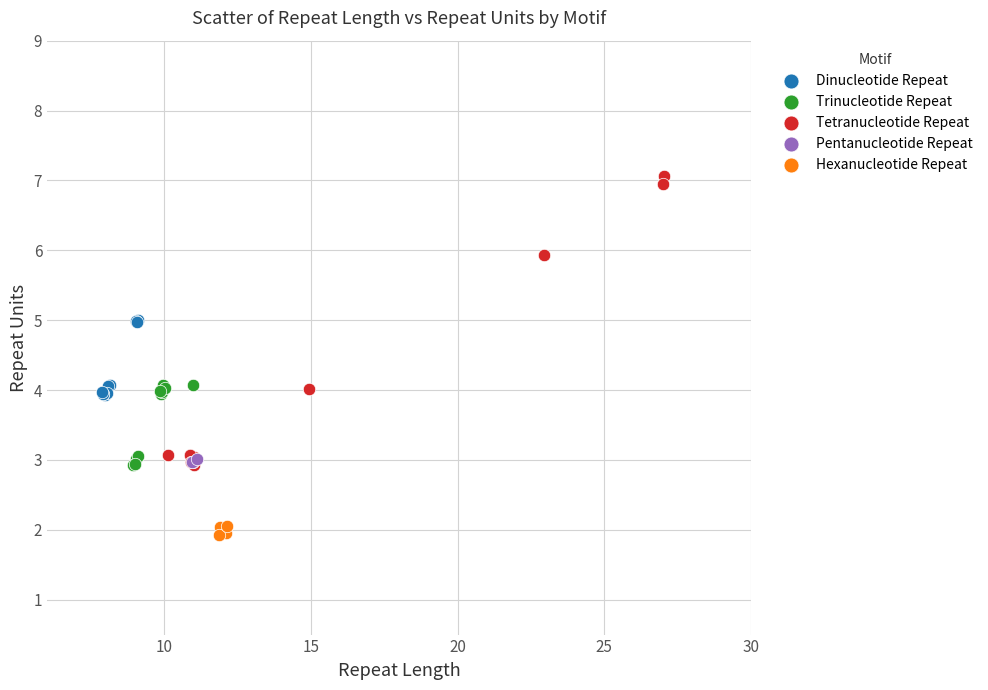

Which series contains the highest Y value?

Tetranucleotide Repeat